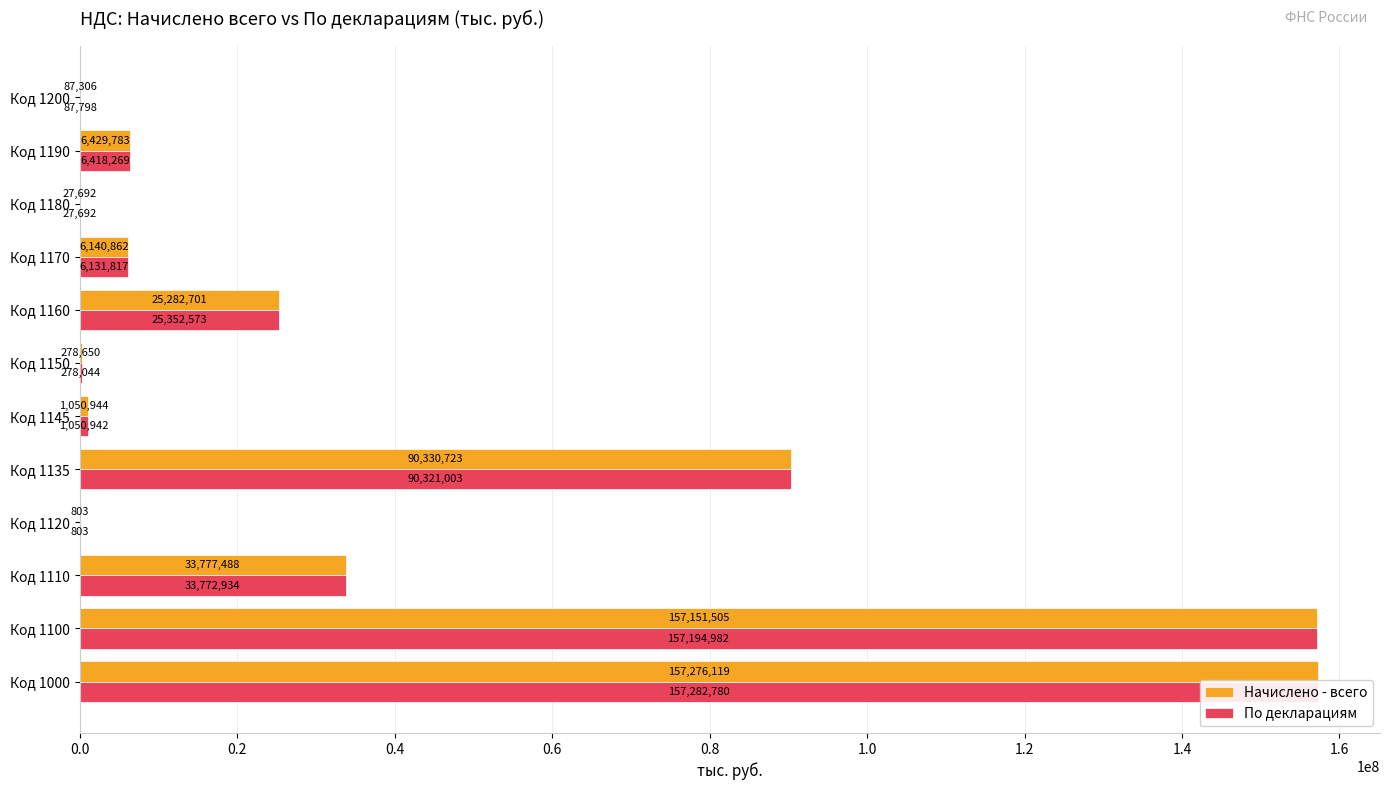

Rank the series by their maximum value, from lowest to highest.

Начислено - всего, По декларациям